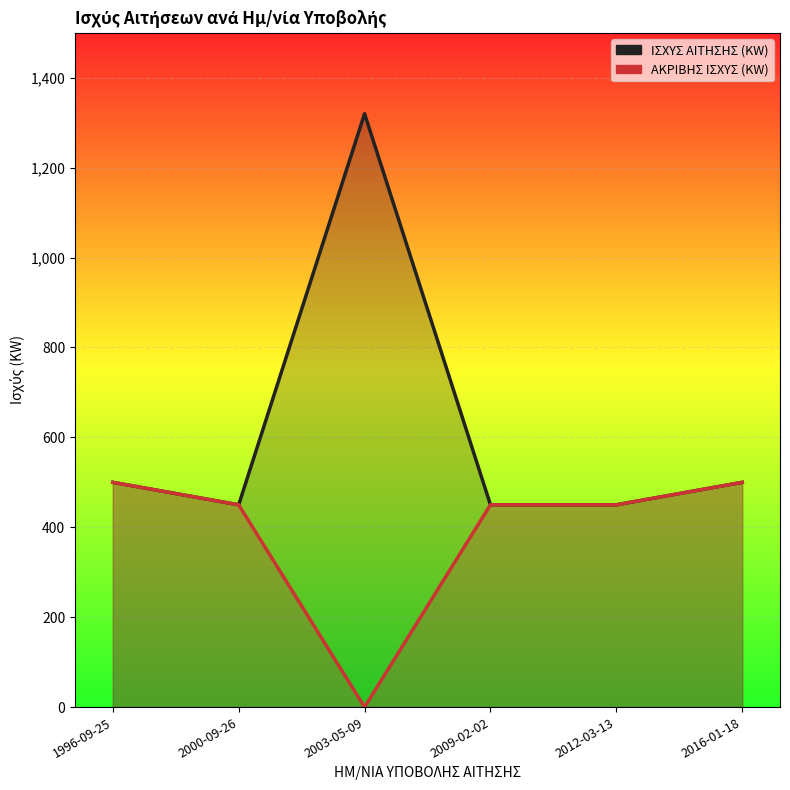

Rank the categories by ΑΚΡΙΒΗΣ ΙΣΧΥΣ (KW) value from highest to lowest.

1996-09-25, 2016-01-18, 2000-09-26, 2009-02-02, 2012-03-13, 2003-05-09